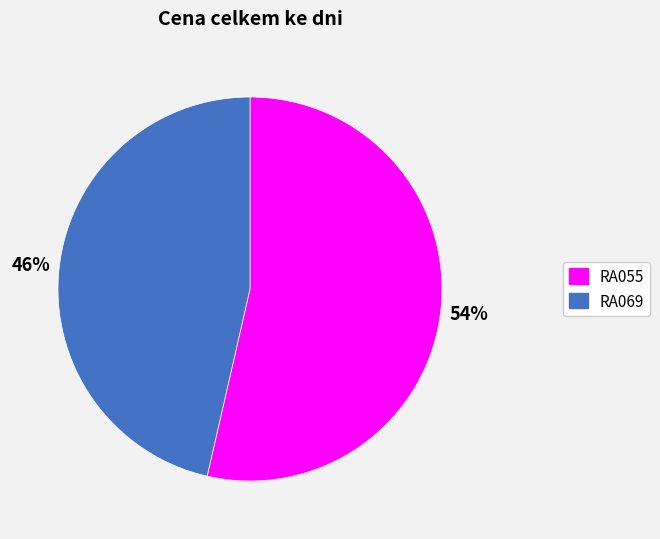

To the nearest percent, what is the combined percentage of RA069 and RA055?

100%